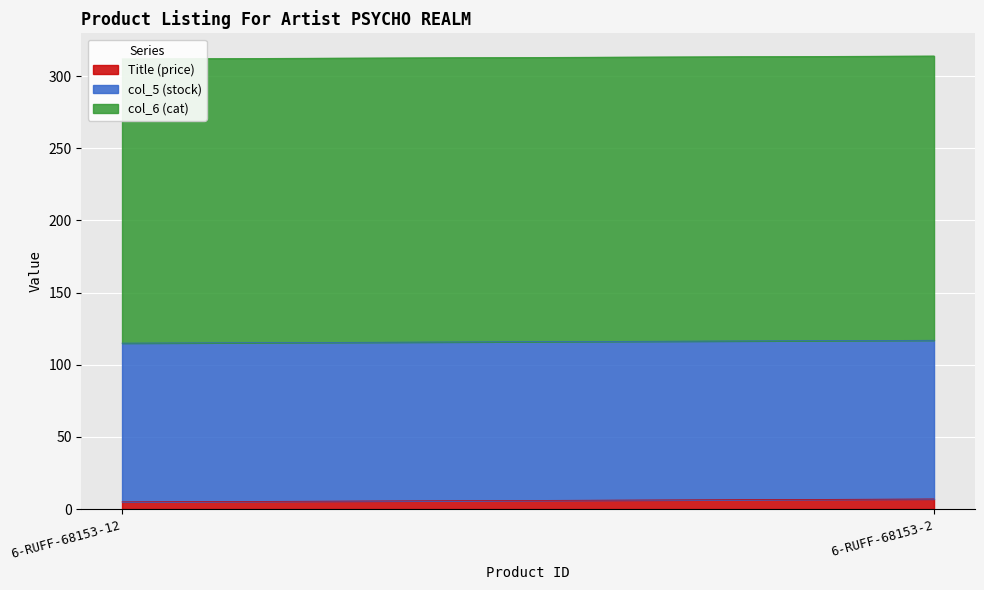

Between 6-RUFF-68153-12 and 6-RUFF-68153-2, which is larger?

6-RUFF-68153-2